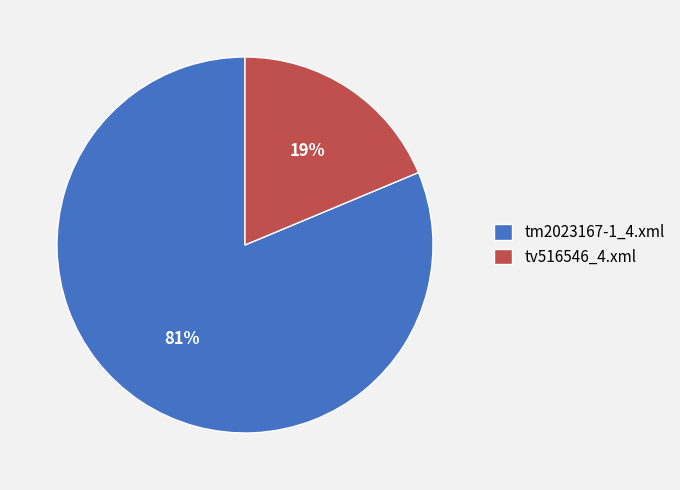

To the nearest percent, what portion does tv516546_4.xml represent?

19%